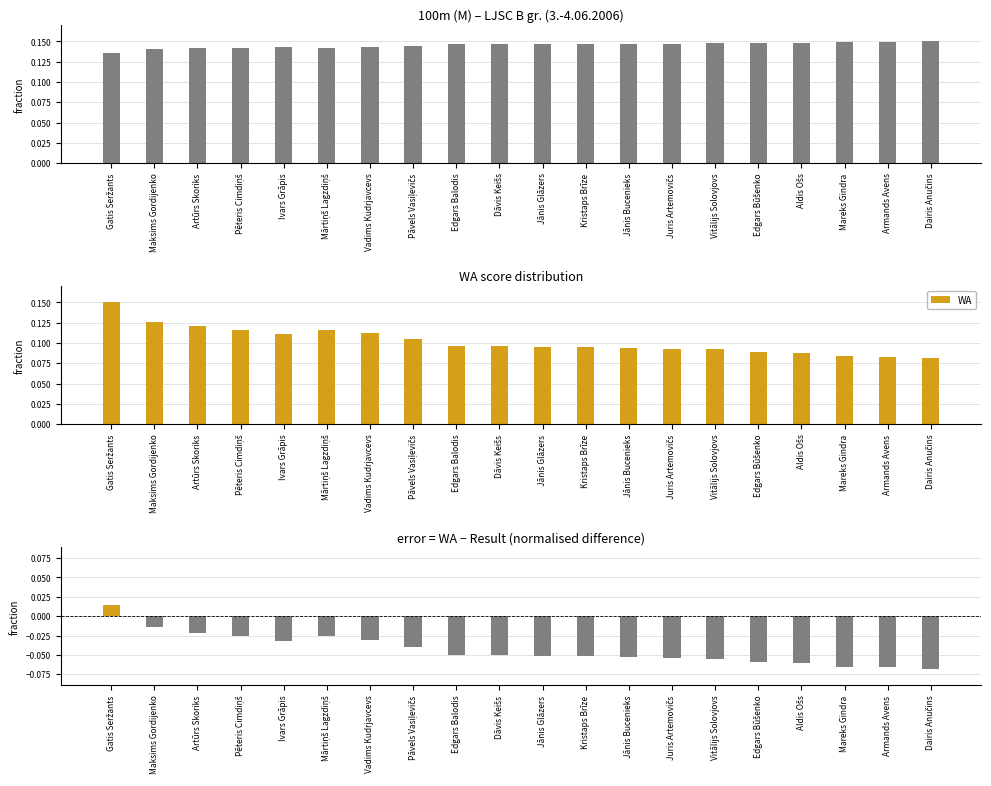

Is the value of WA − Result (normalised) at Gatis Seržants greater than the value of WA at Edgars Būšenko?

No